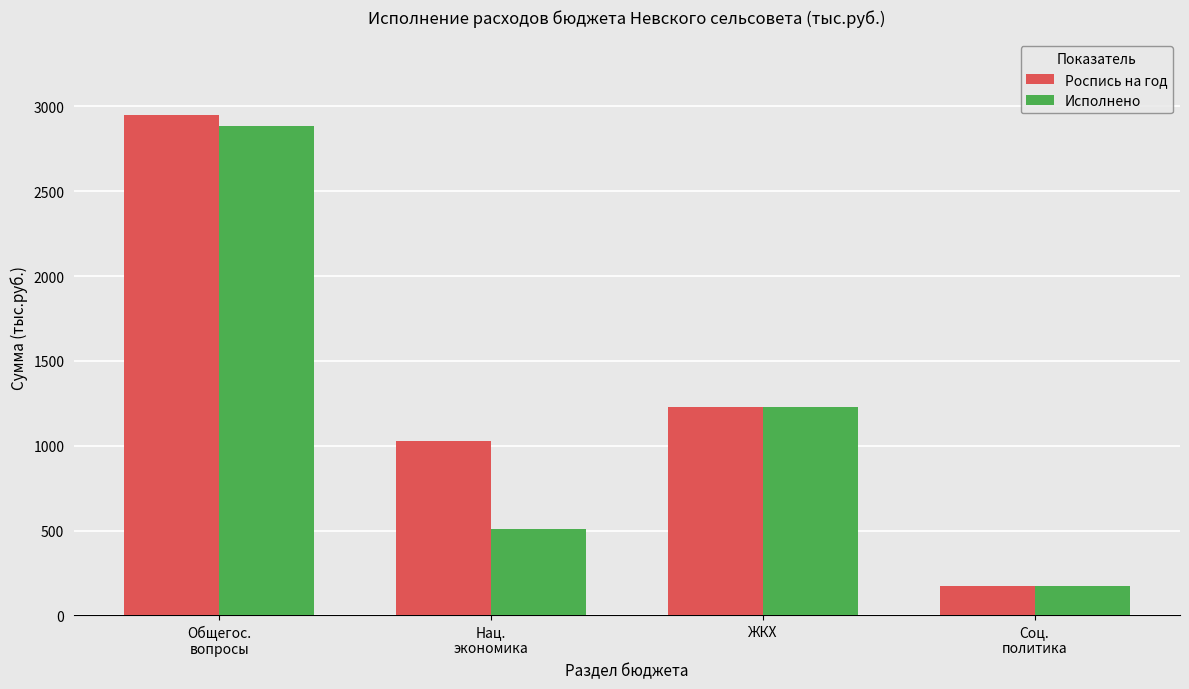

What is the difference between the second highest and second lowest values in the Роспись на год series?

203.7